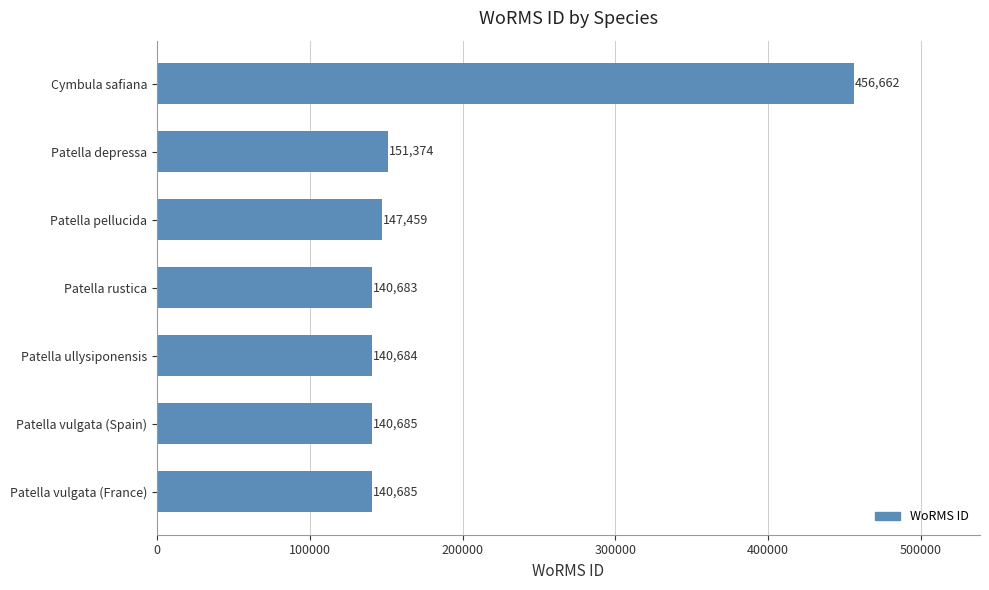

At which label is the value closest to 298672?

Patella depressa